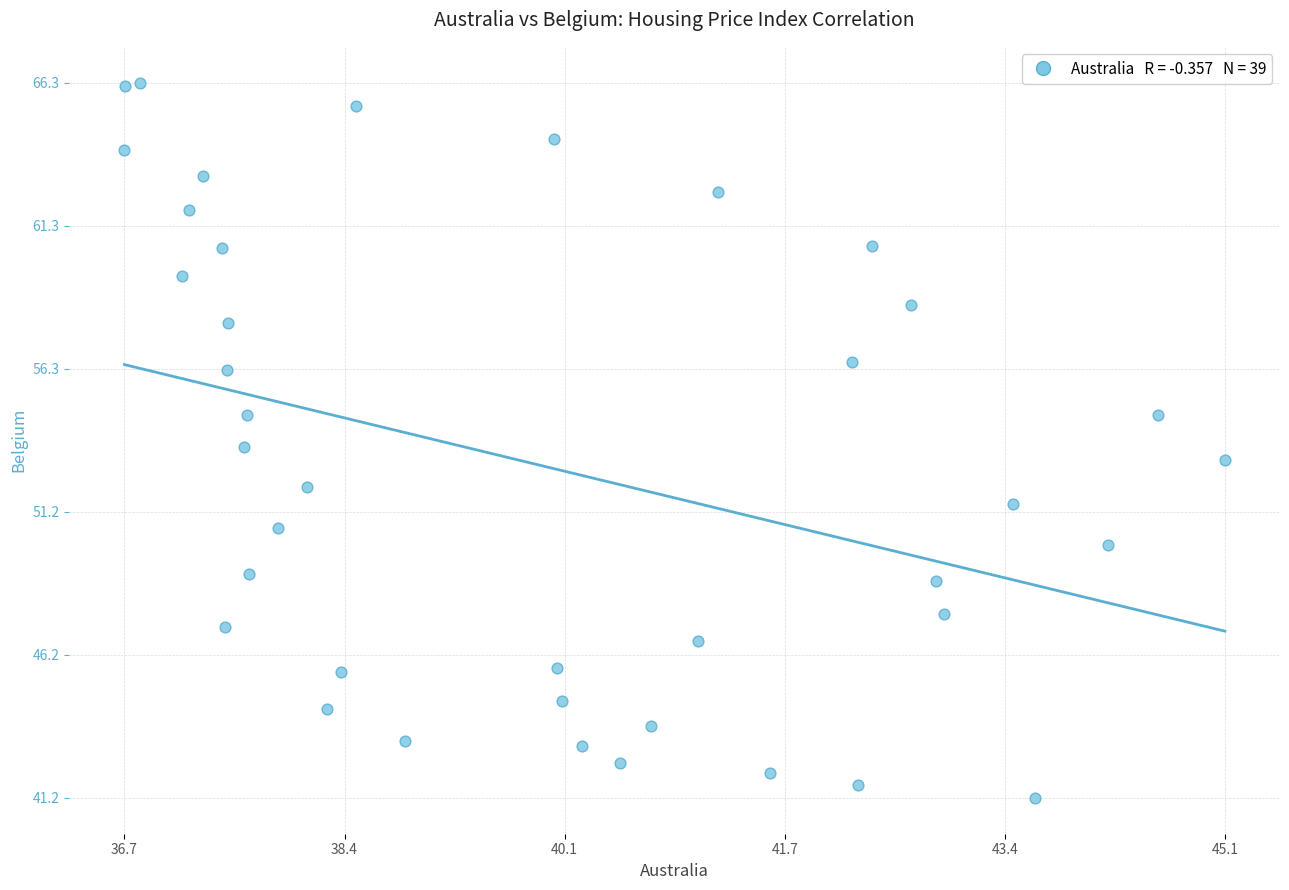

What is the range of Y values (max minus min)?

25.2